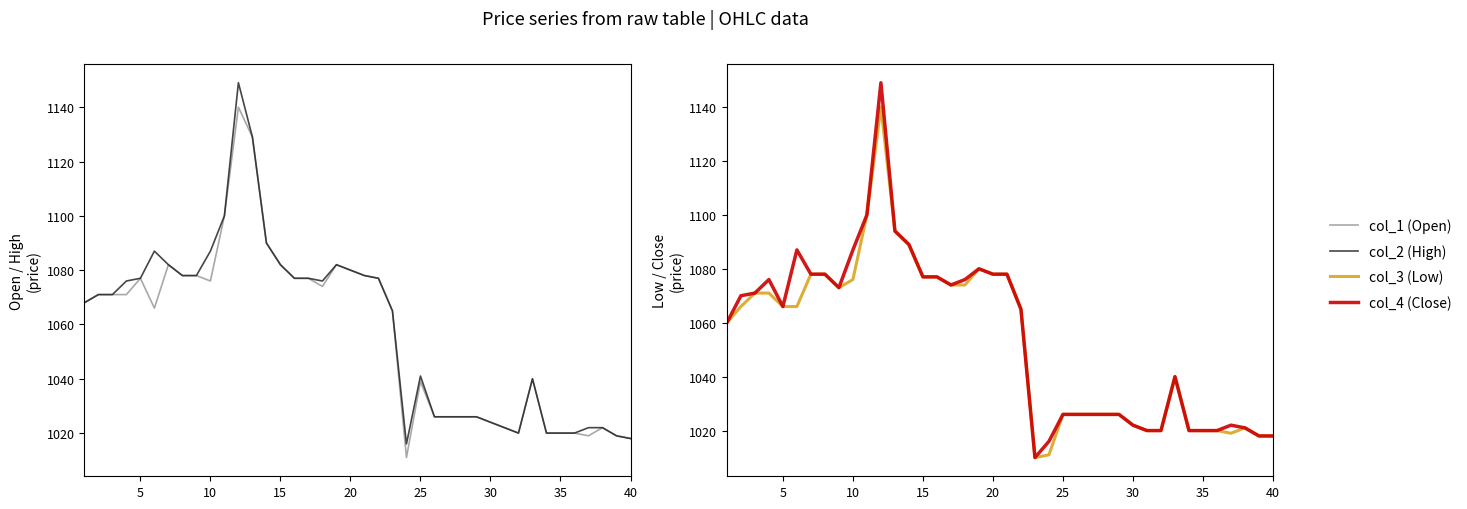

What is the difference between the maximum and minimum values in the col_1 (Open) series?

129